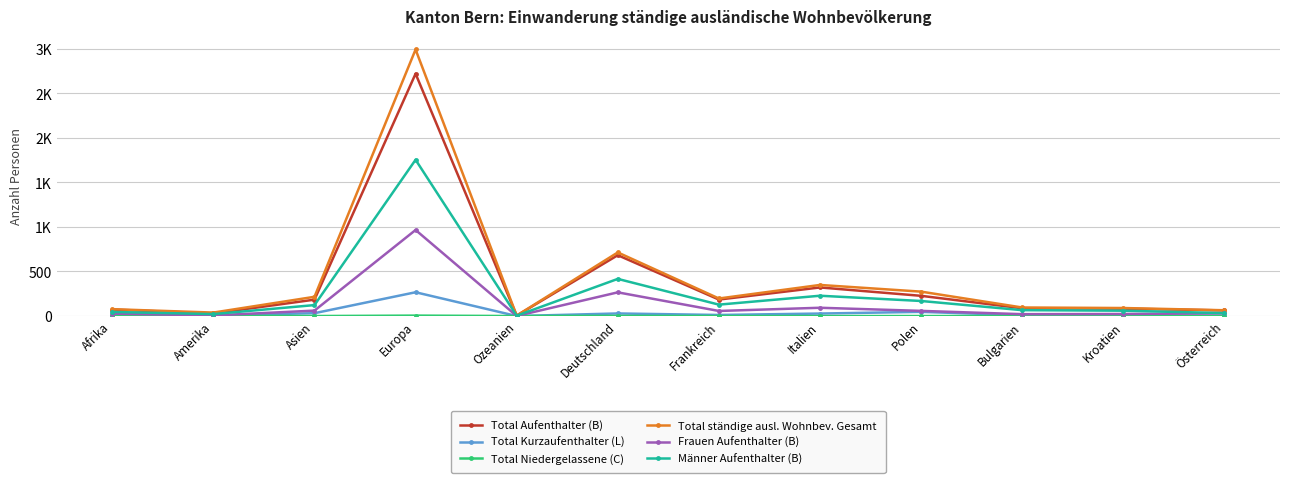

What is the total value across all series at Afrika?

227